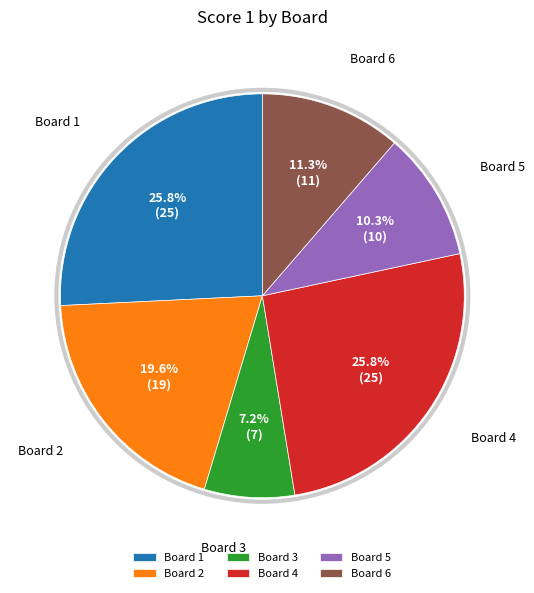

How much of the chart is everything except Board 4?

74.2%